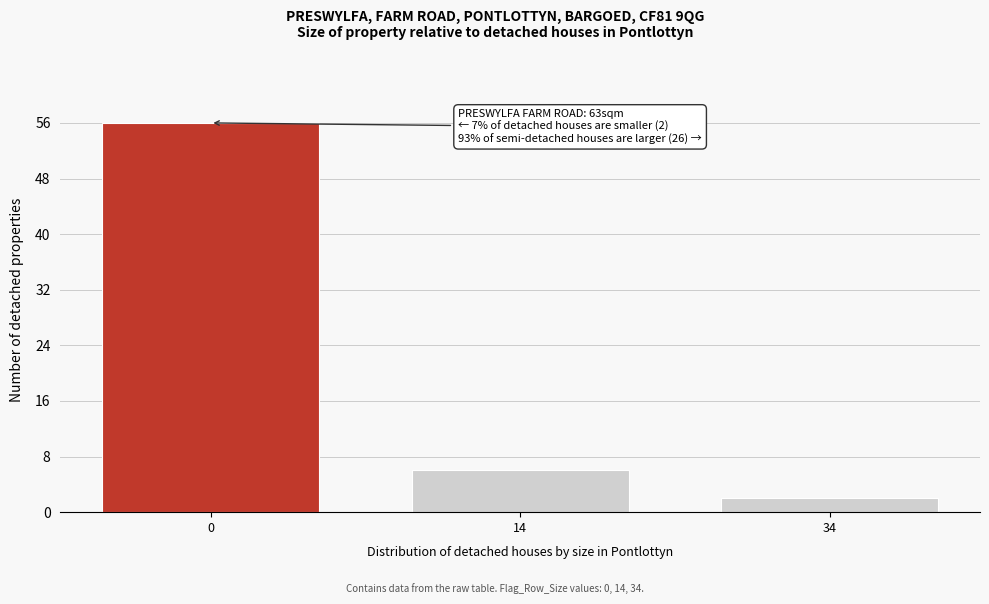

Reading left to right, extract all data points from this chart.

56	6	2